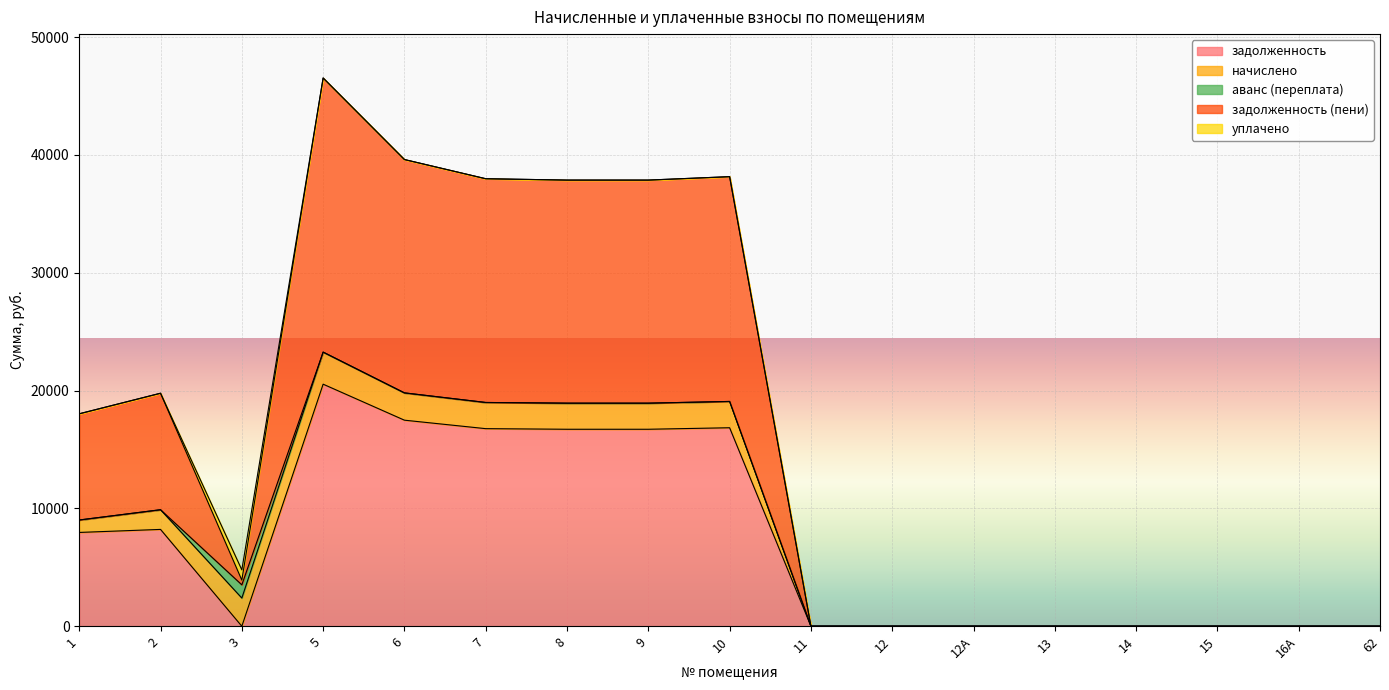

Where is задолженность nearest to the value 10272?

2